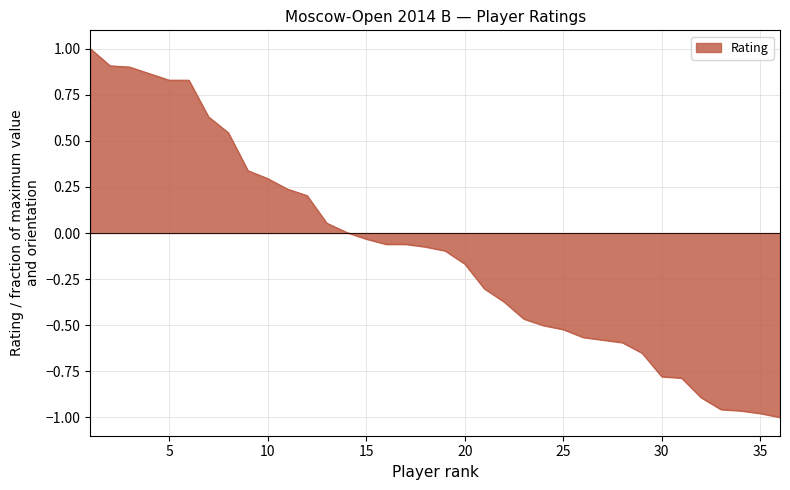

What is the difference between the maximum and minimum values?

2.0